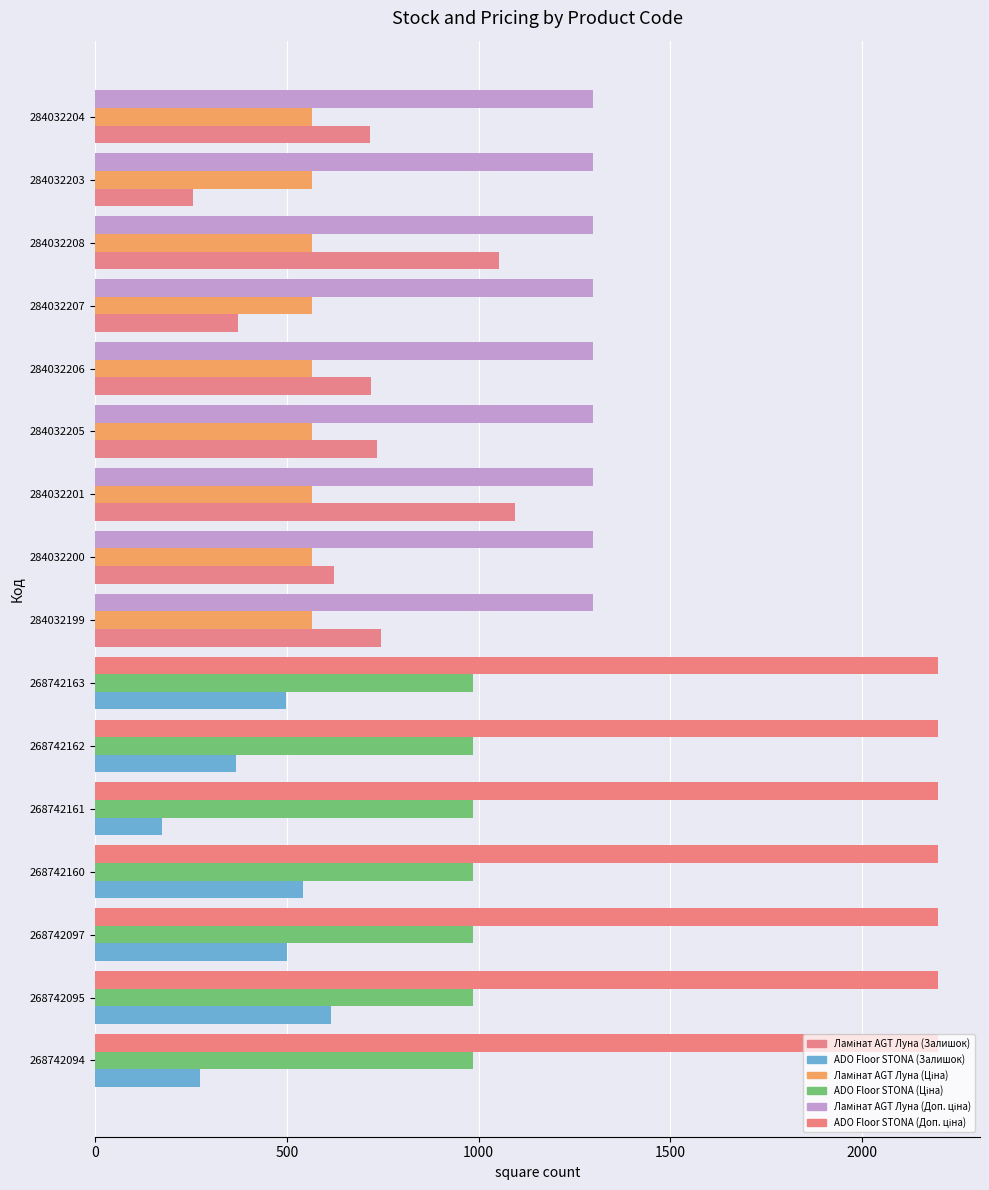

What is the difference between the highest and lowest values at 284032208?

732.0